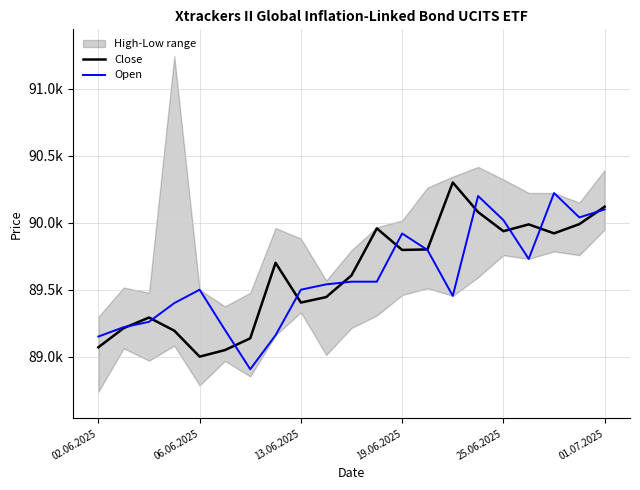

What is the difference between the maximum and minimum values in the Open series?

1316